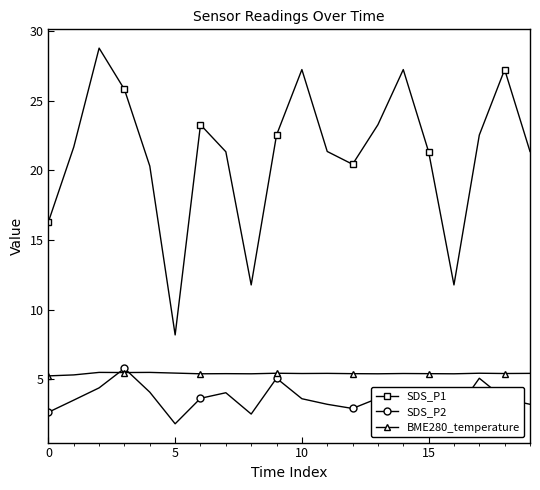

What is the highest value of the SDS_P1 series?

28.8